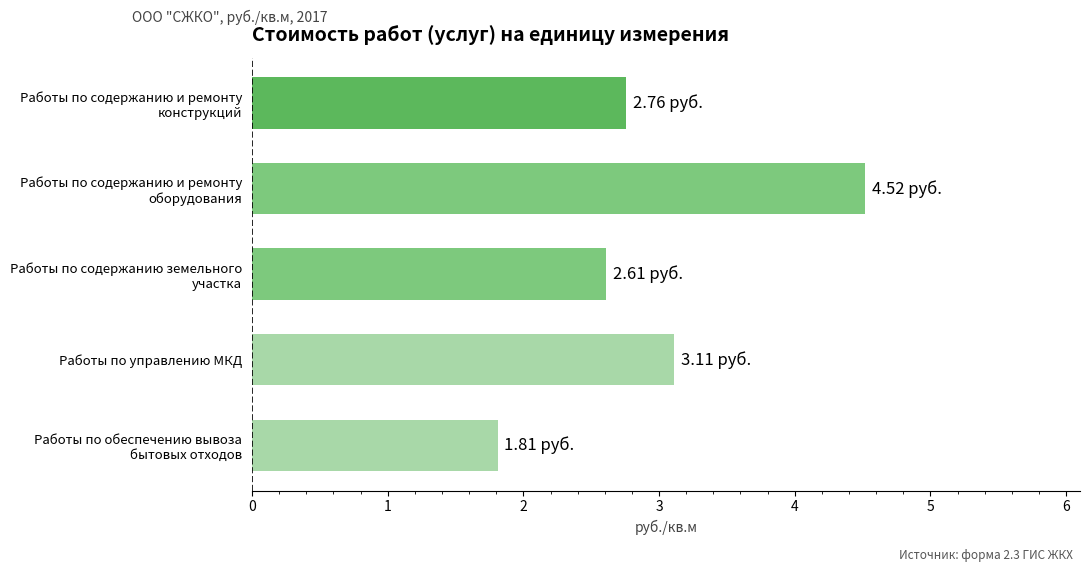

At which label is the value closest to 3?

Работы по управлению МКД